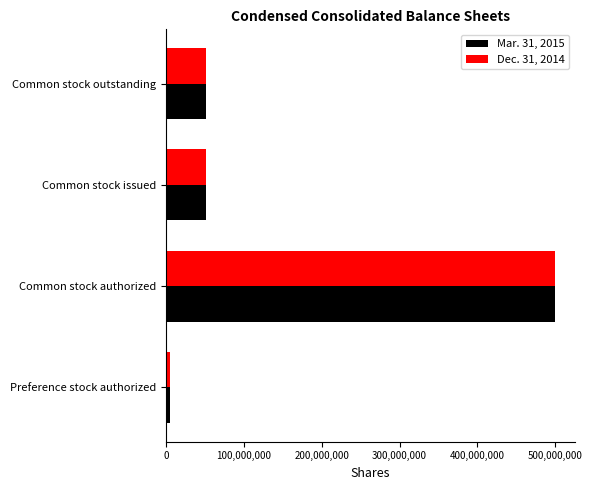

List the series in order of their overall mean, highest first.

Mar. 31, 2015, Dec. 31, 2014